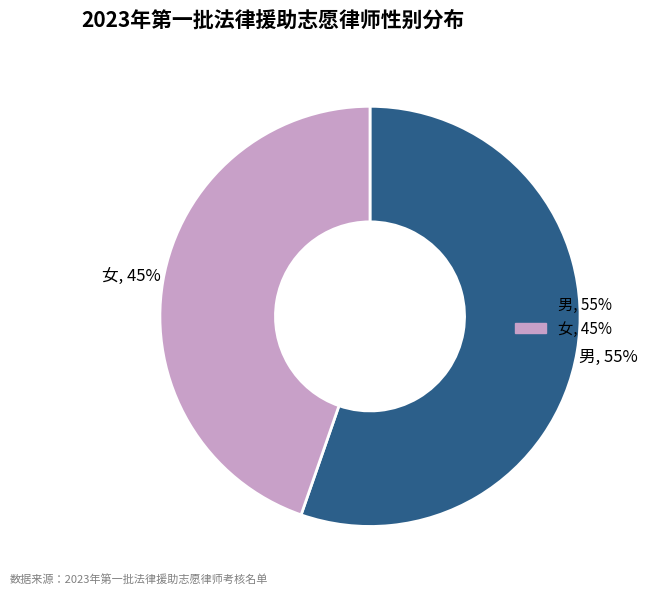

Is it true that 男 is 55% of the pie?

True